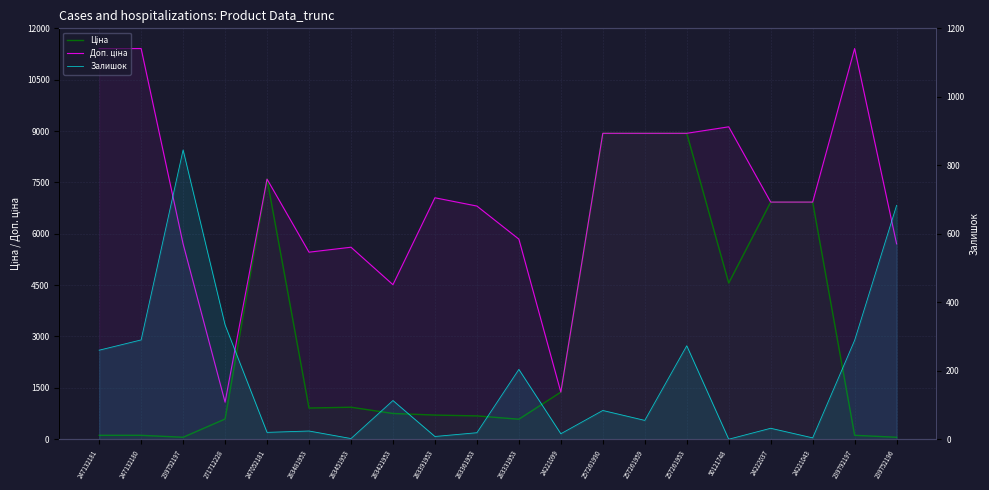

Reading left to right, transcribe all the data shown in this chart.

Ціна: 247132181=114.1	247132180=114.1	239752197=57.0	271712228=589.9	247052181=7596.5	283481953=910.4	283451953=934.5	283421953=752.2	283391953=705.1	283361953=681.0	283331953=584.4	24221099=1375.4	257261990=8934.1	257261959=8934.1	257261953=8934.1	50121748=4561.9	24222037=6925.7	24221043=6925.7	239792197=114.1	239752196=57.0
Доп. ціна: 247132181=11410.0	247132180=11410.0	239752197=5705.0	271712228=1081.7	247052181=7596.5	283481953=5462.3	283451953=5607.2	283421953=4513.3	283391953=7051.3	283361953=6809.8	283331953=5843.9	24221099=1375.0	257261990=8934.1	257261959=8934.1	257261953=8934.1	50121748=9123.7	24222037=6925.7	24221043=6925.7	239792197=11410.0	239752196=5705.0
Залишок: 247132181=260.0	247132180=290.0	239752197=845.0	271712228=334.0	247052181=20.0	283481953=24.0	283451953=2.0	283421953=113.0	283391953=8.0	283361953=19.0	283331953=204.0	24221099=16.0	257261990=84.0	257261959=55.0	257261953=273.0	50121748=0.0	24222037=32.0	24221043=4.0	239792197=289.0	239752196=683.0